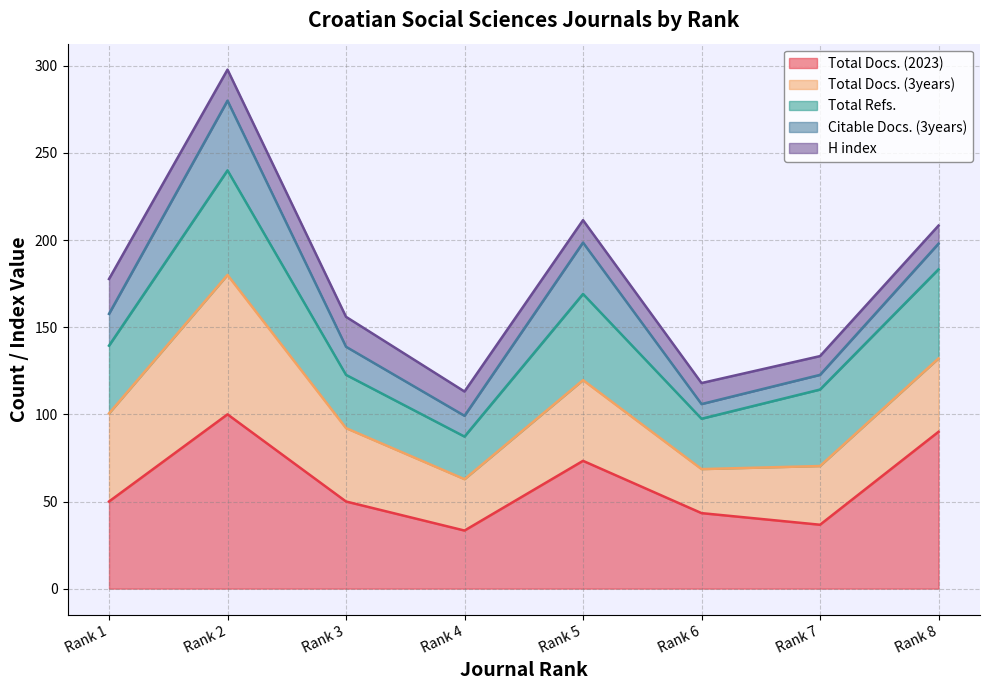

Which label corresponds to the smallest value in the chart?

Rank 6